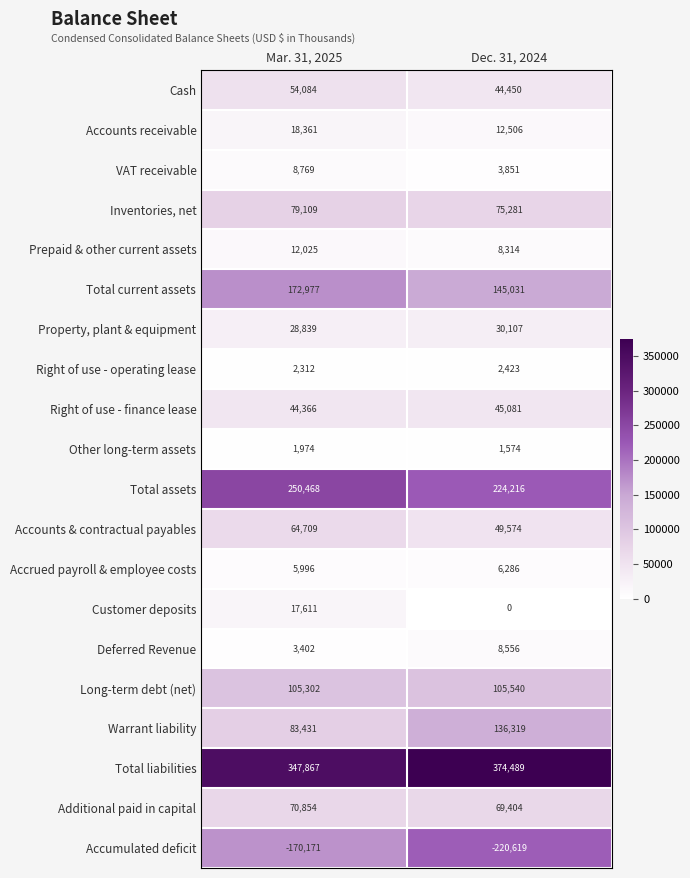

True or false: Right of use - finance lease has a value of 44366 at Mar. 31, 2025.

True